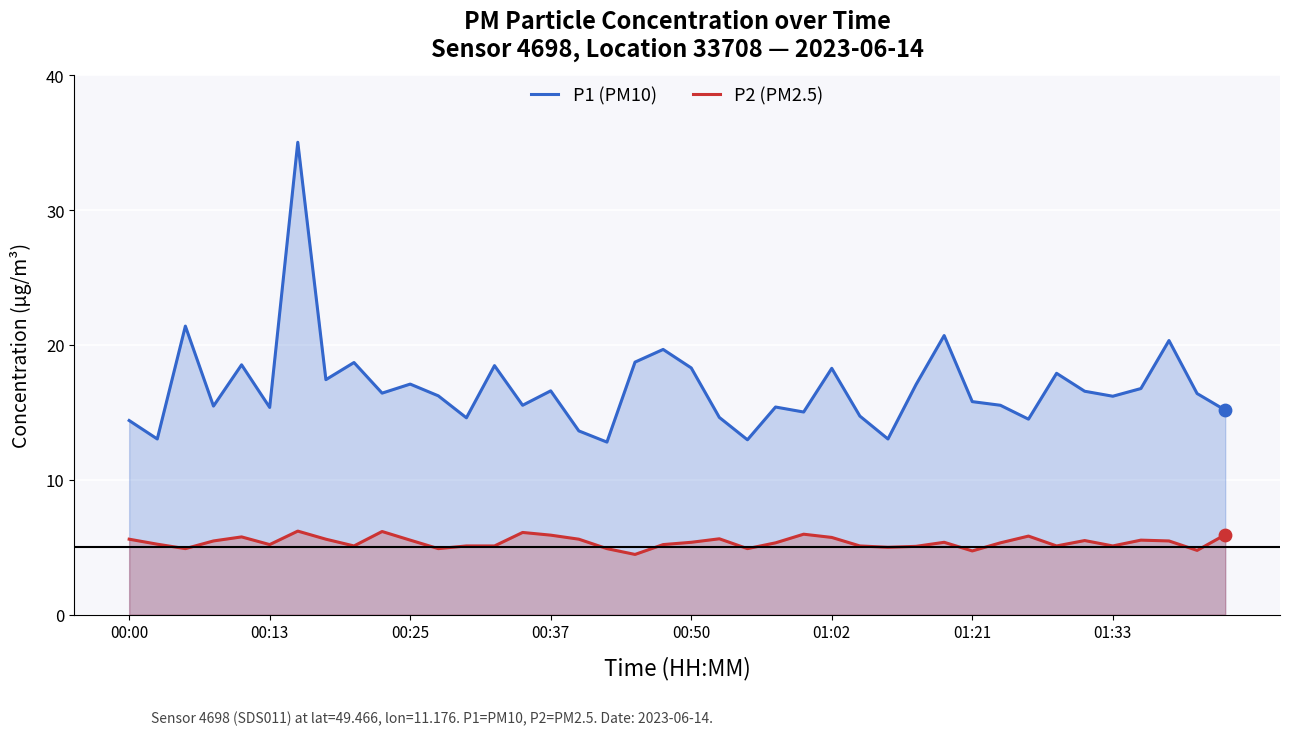

Which series has the largest Y range (max minus min)?

P1 (PM10)